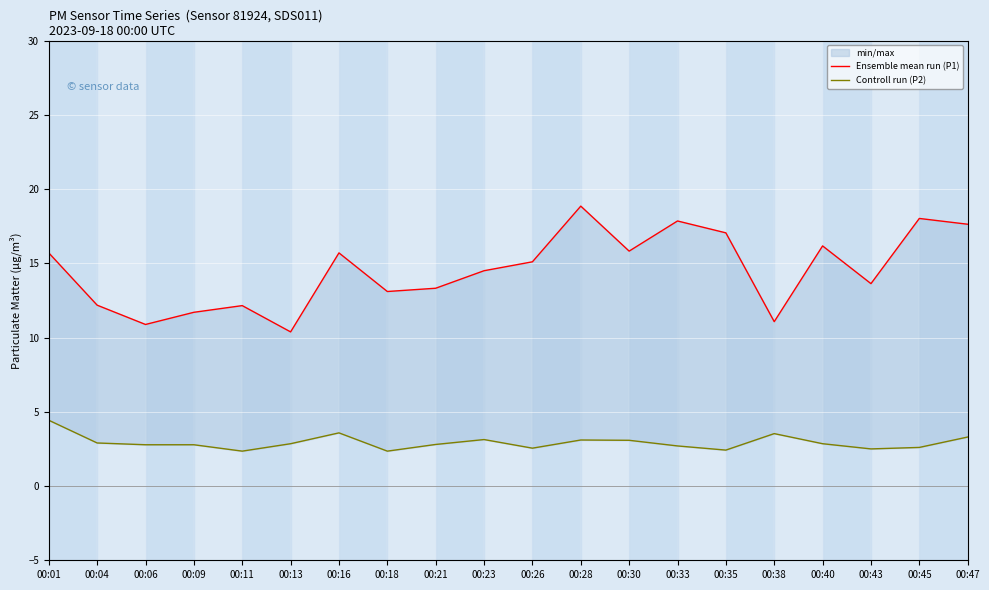

True or false: Ensemble mean run (P1) and Controll run (P2) cross at least once.

False